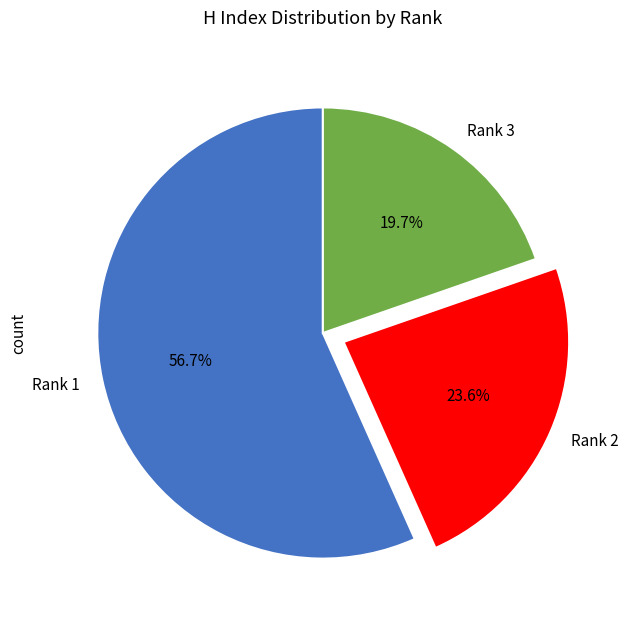

Combined, do Rank 1 and Rank 3 account for over 50%?

Yes